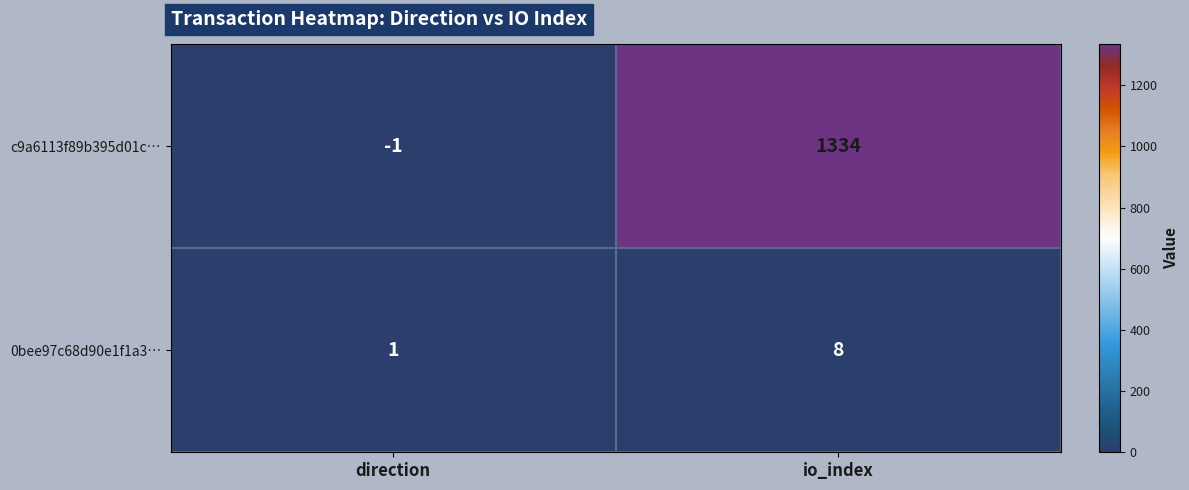

At how many categories does at least one series exceed 1196?

1